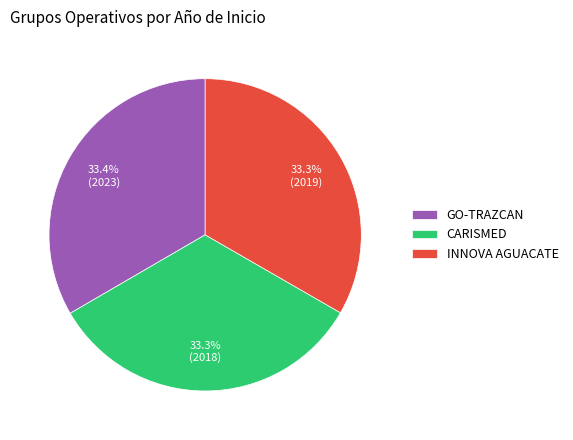

To the nearest percent, what percentage of the pie is CARISMED?

33%